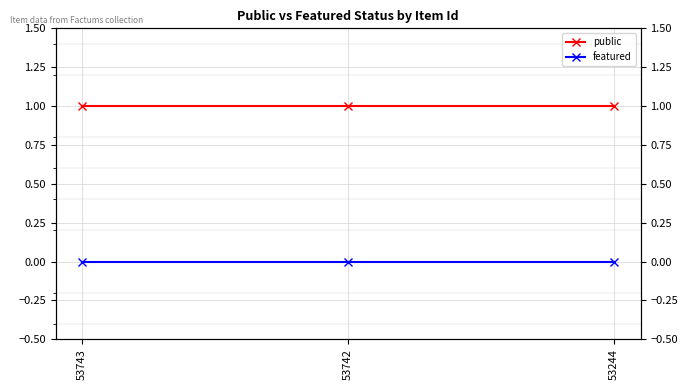

How many data points does each series have?

3